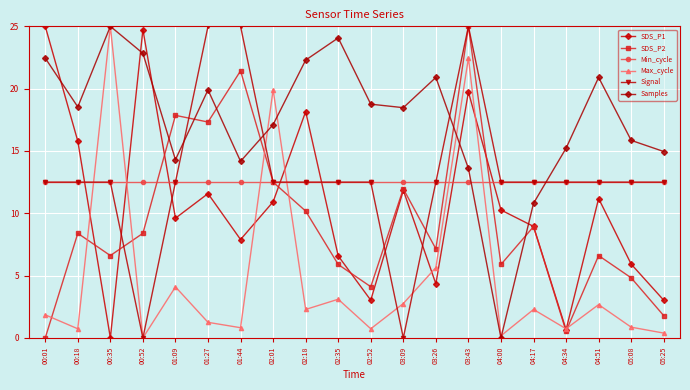

What position from the left is 00:01?

1